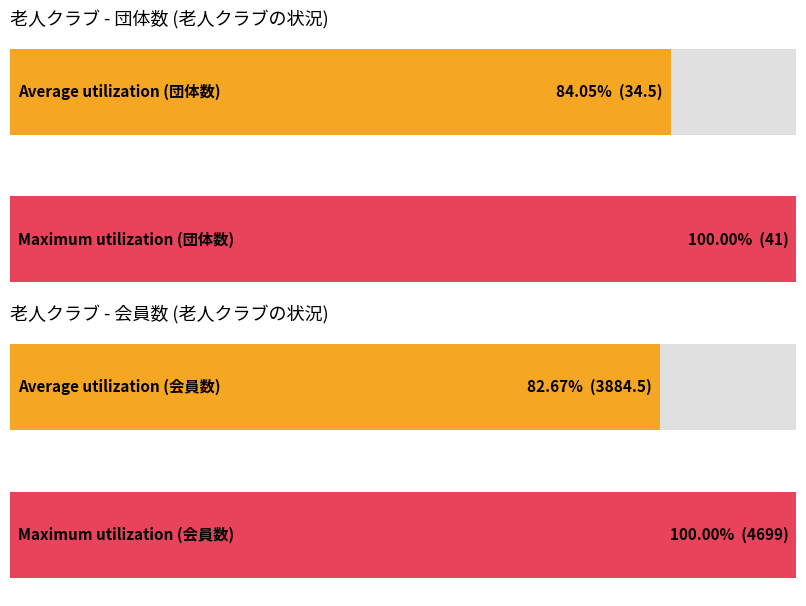

What are all the series names shown in the legend?

団体数, 会員数